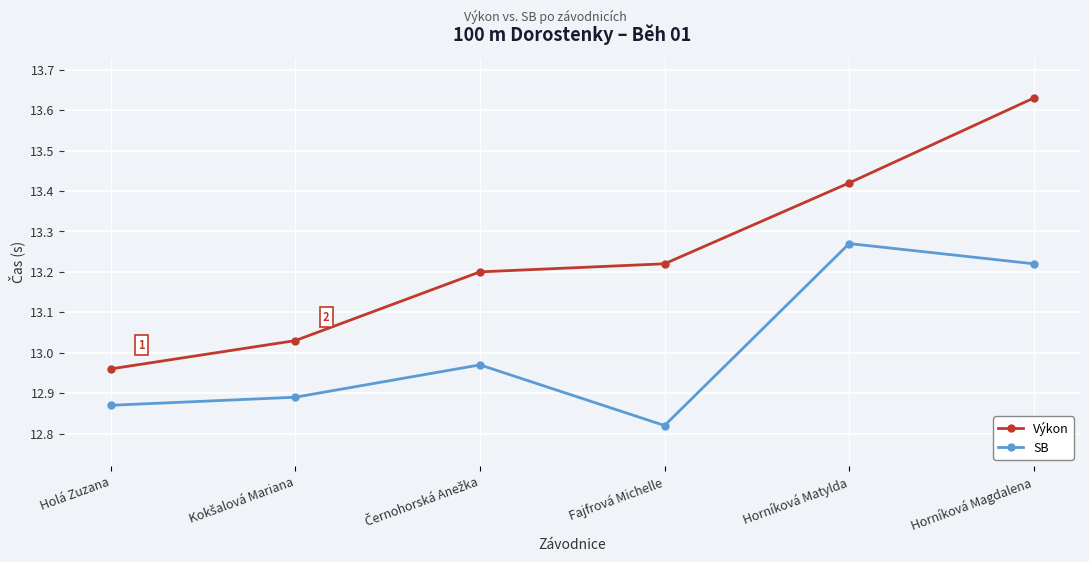

What position from the left is Fajfrová Michelle?

4